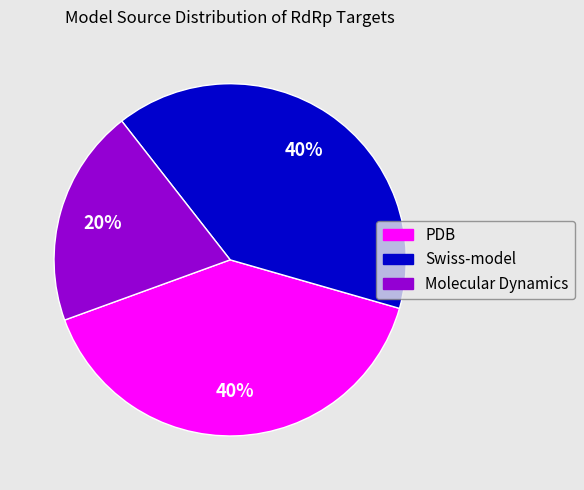

Does any single category account for the majority?

No